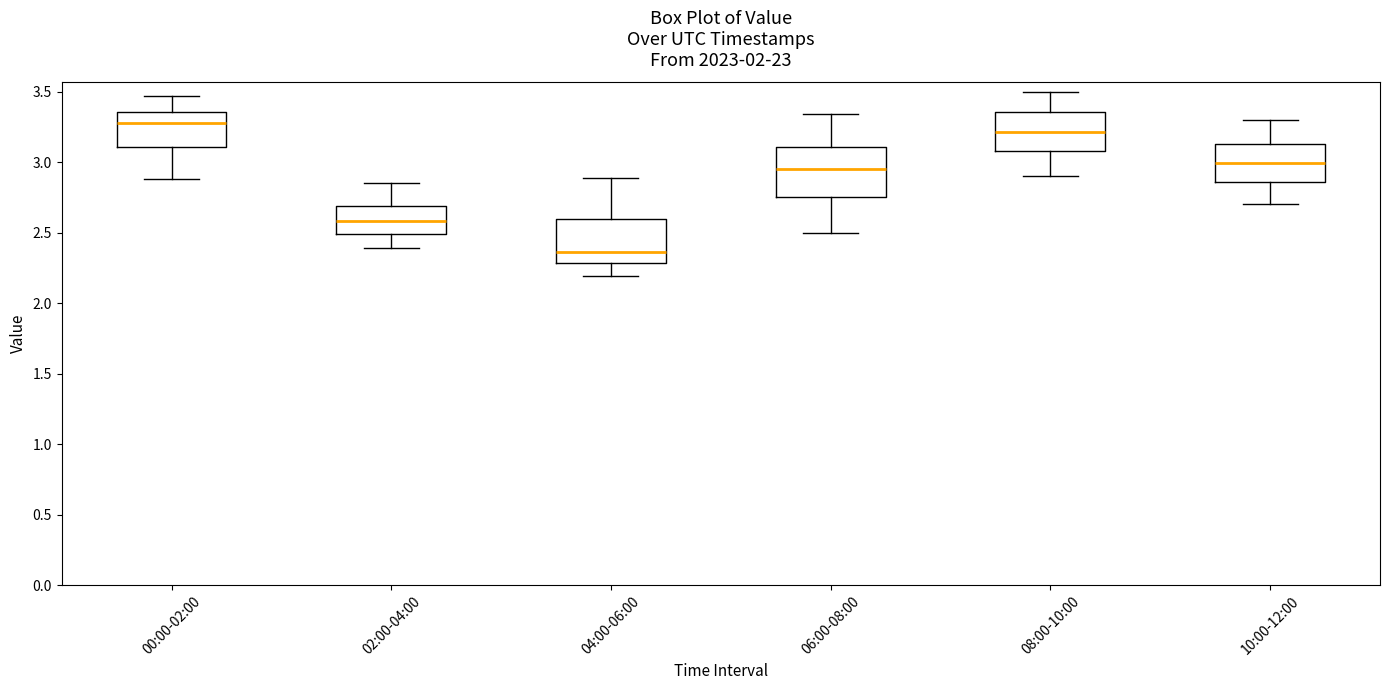

Where does the lower whisker of the box for 10:00-12:00 end on the y-axis? The values are not printed on the chart, so give them approximately, as read against the axis.

2.70